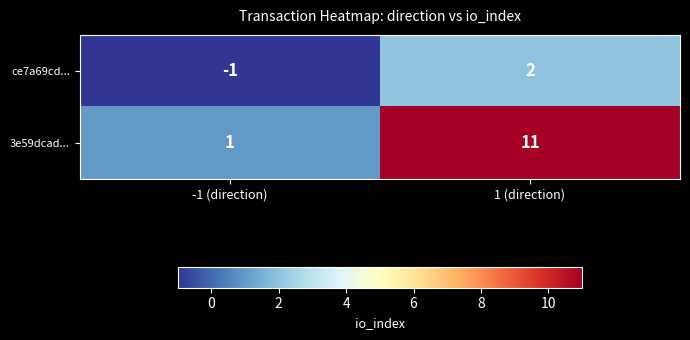

What is the minimum value shown in the chart?

-1